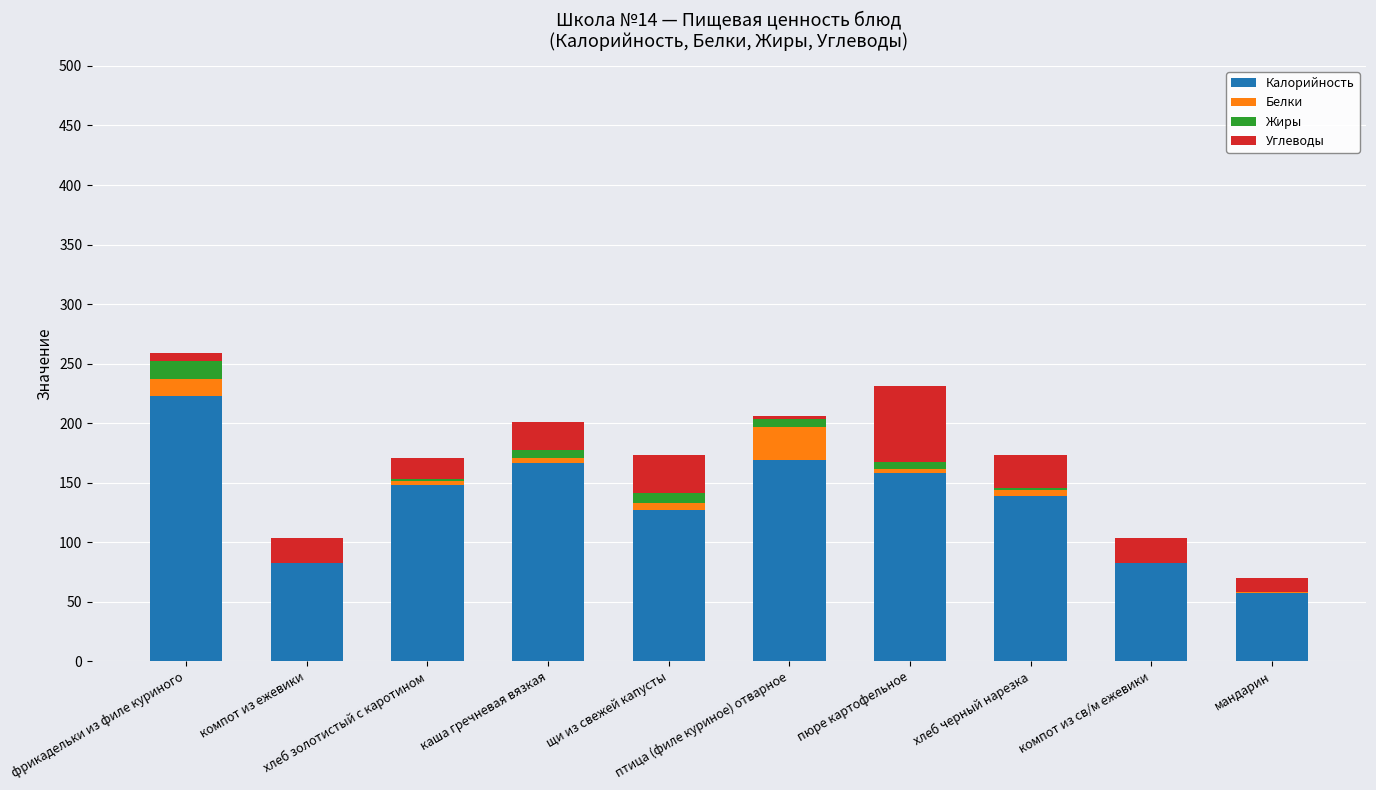

What is the highest value of the Калорийность series?

223.0